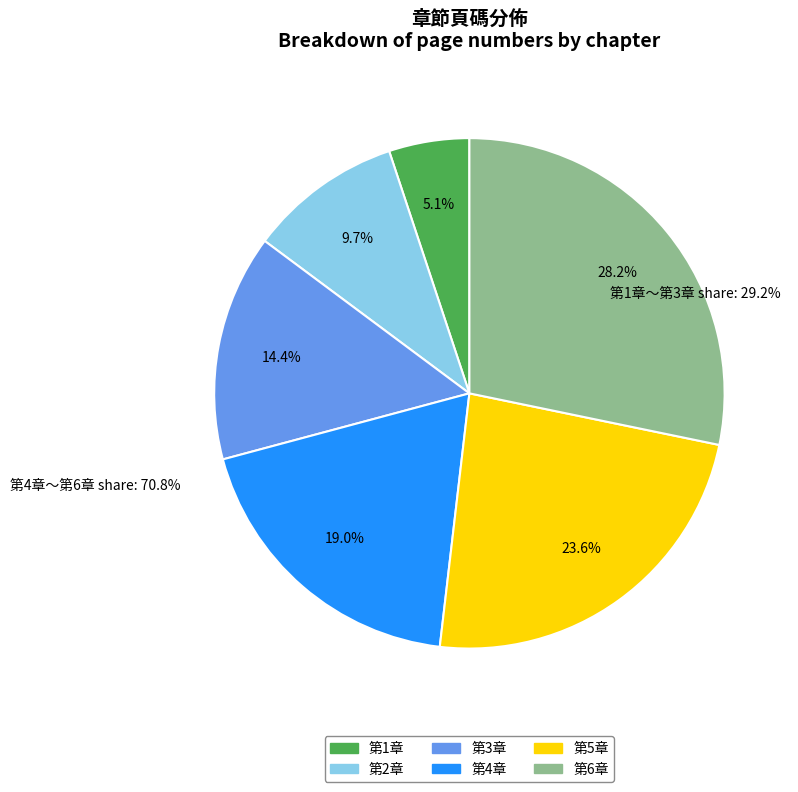

What percentage is the 第1章 slice, to the nearest percent?

5%